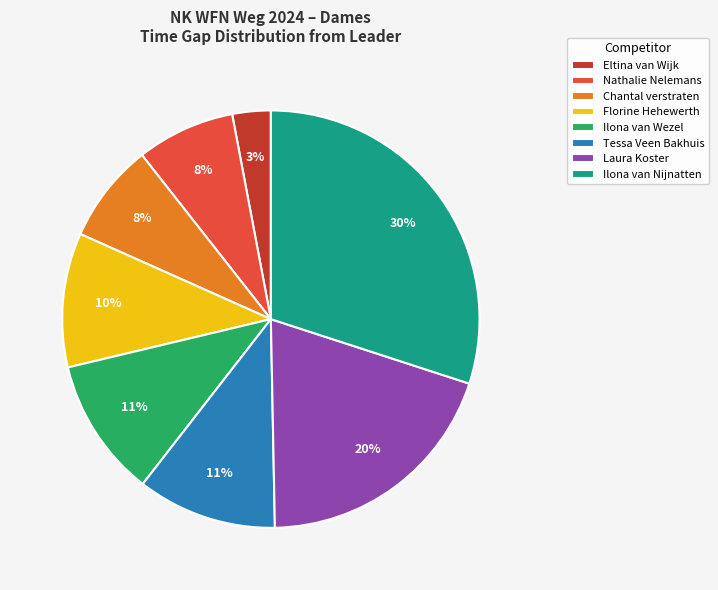

How many segments does this pie chart have?

8